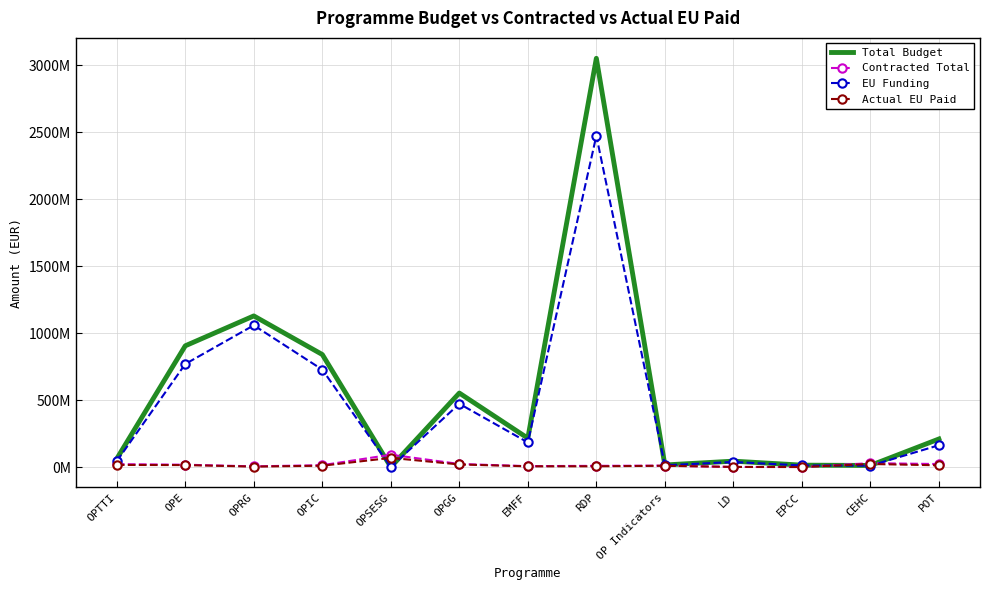

What are all the series names shown in the legend?

Total Budget, Contracted Total, EU Funding, Actual EU Paid